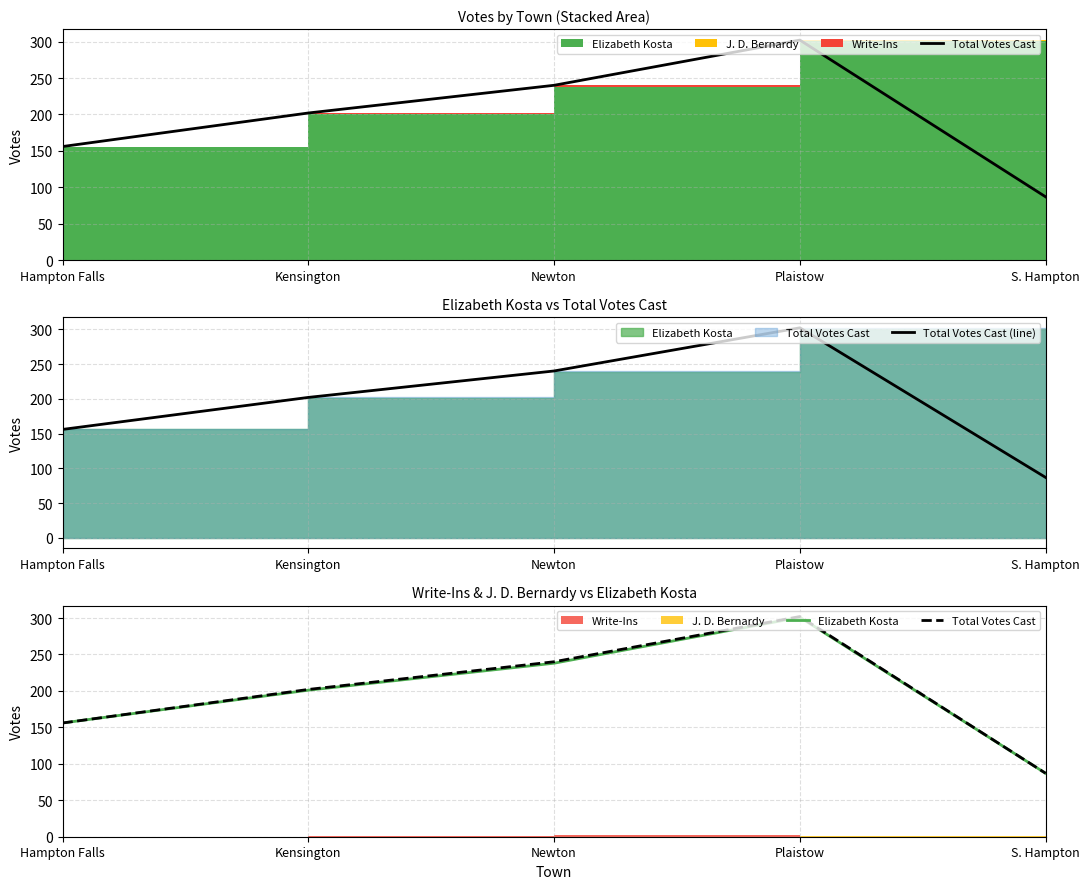

What is the label of the 5th point from the left?

S. Hampton